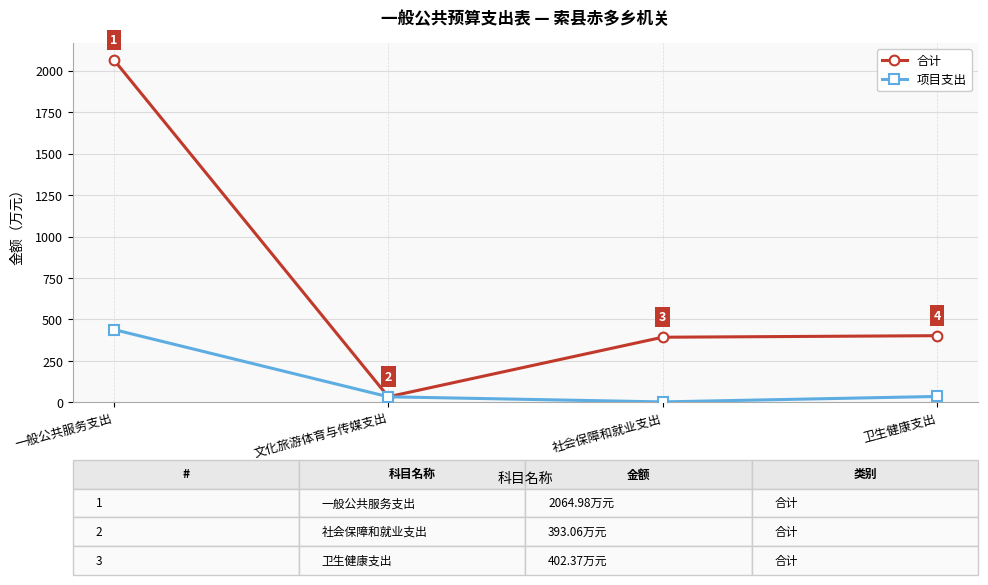

The value of 合计 at 一般公共服务支出 is 669.2. True or false?

False